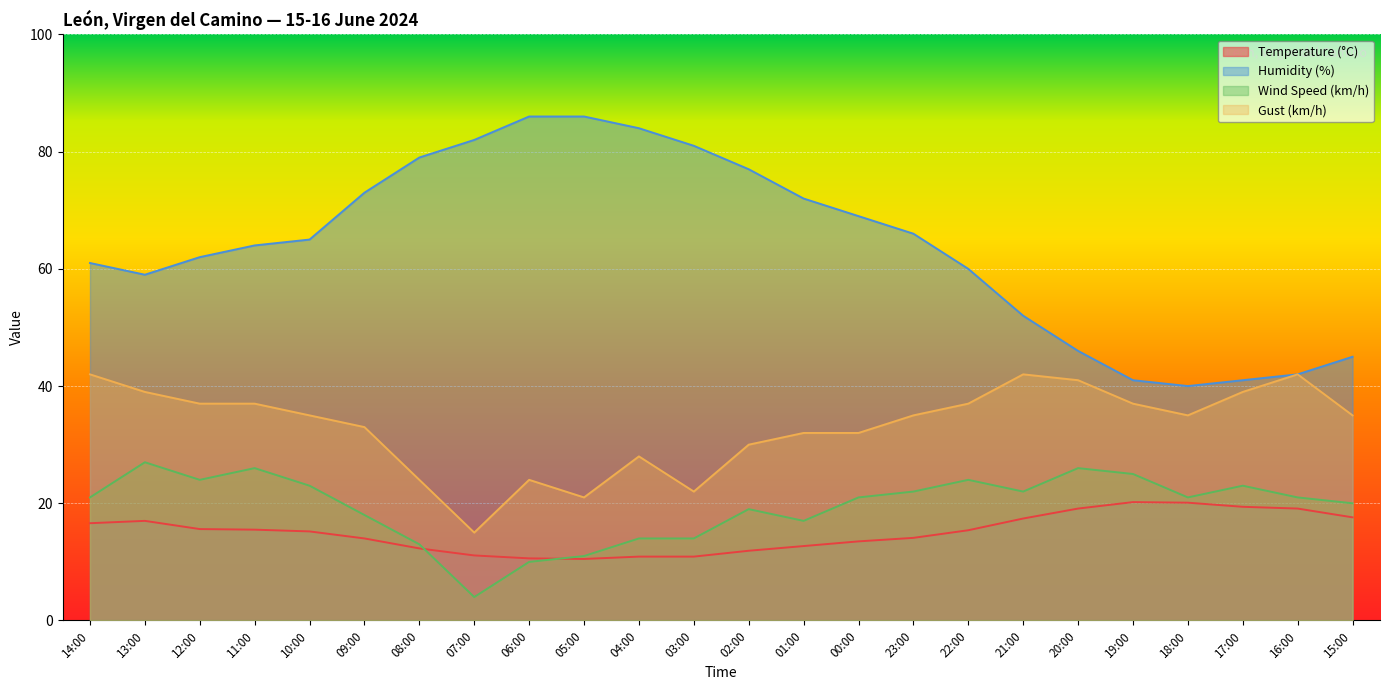

What is the highest value of the Temperature (°C) series?

20.2